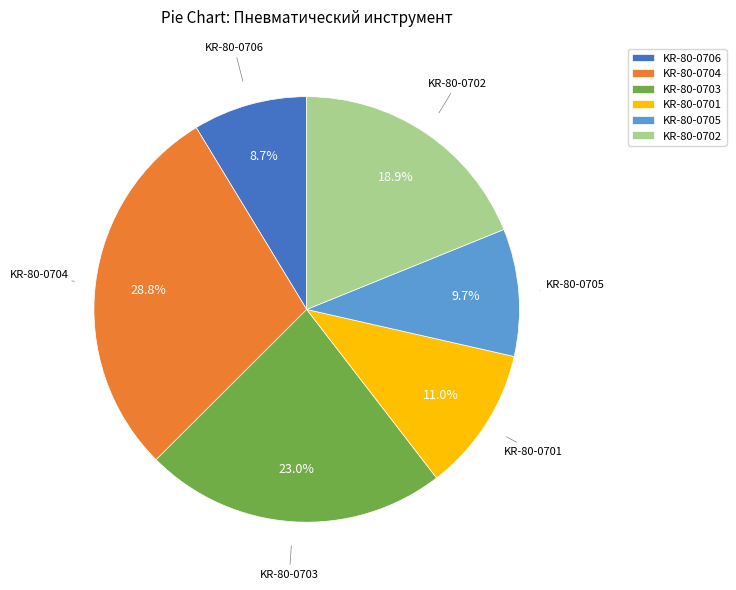

Does KR-80-0701 represent more than half of the total?

No